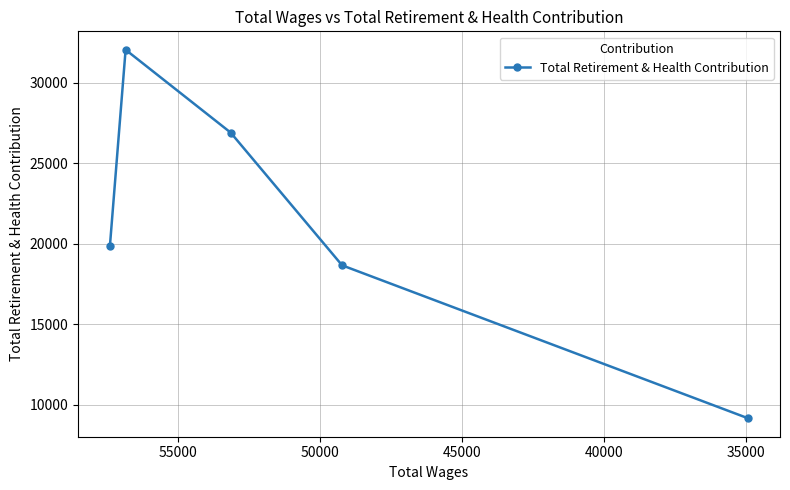

What is the difference between the values at 40000 and 50000?

17751